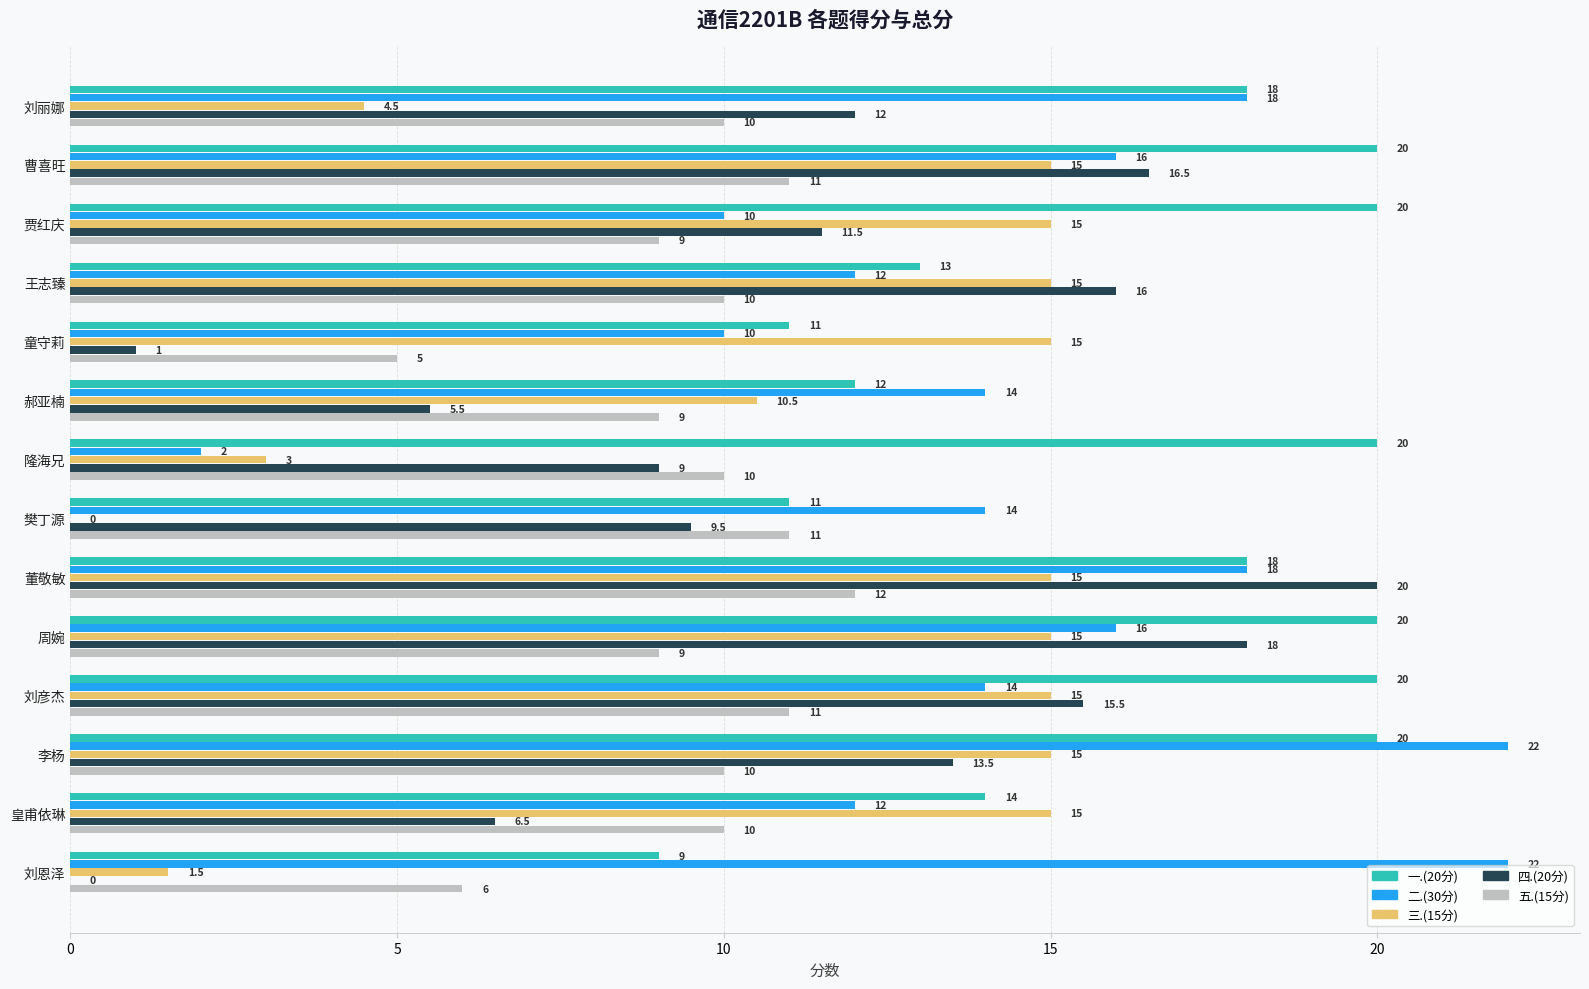

True or false: 四.(20分) has a value of 11.5 at 贾红庆.

True